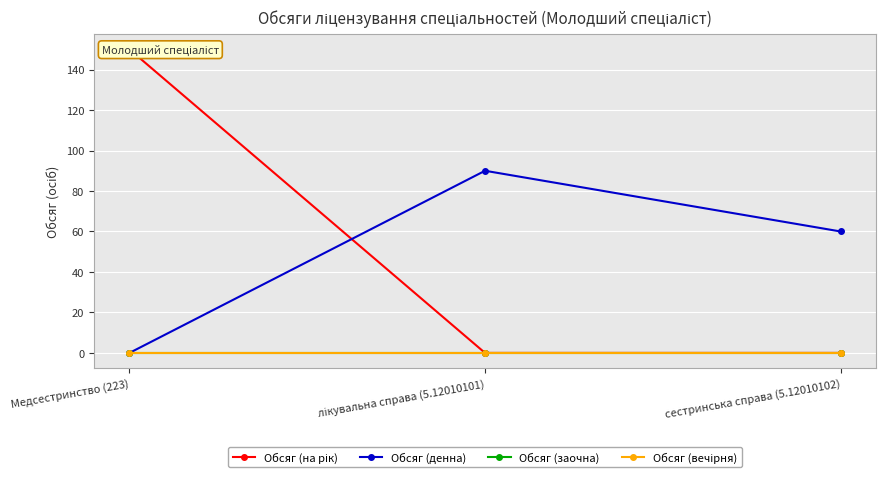

What is the label of the 2nd point from the right?

лікувальна справа (5.12010101)